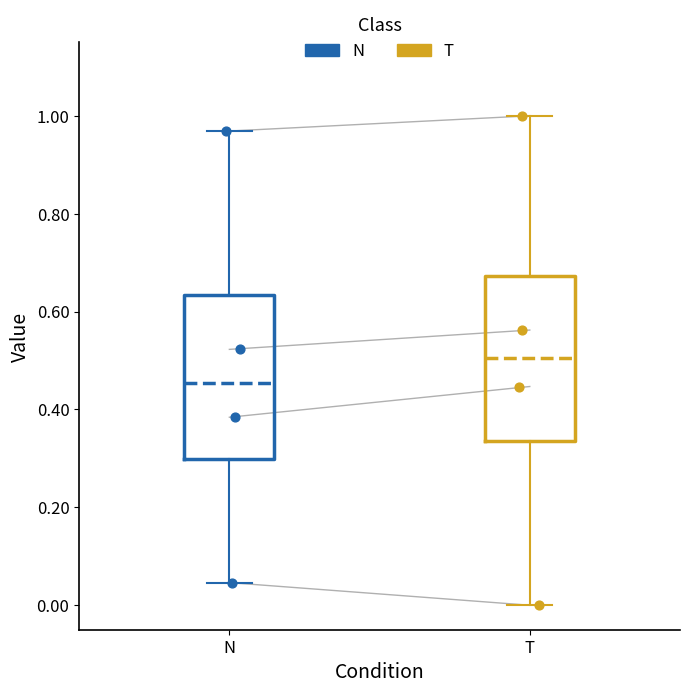

Reading left to right, transcribe this box plot: for each box, give where its median line is, the range the box spans, and where its two whiskers end, as read against the y-axis. The values are not printed on the chart, so give them approximately, as read against the axis.

N: median 0.46, box 0.30 to 0.64, whiskers 0.04 to 0.96
T: median 0.50, box 0.34 to 0.68, whiskers 0.00 to 1.00